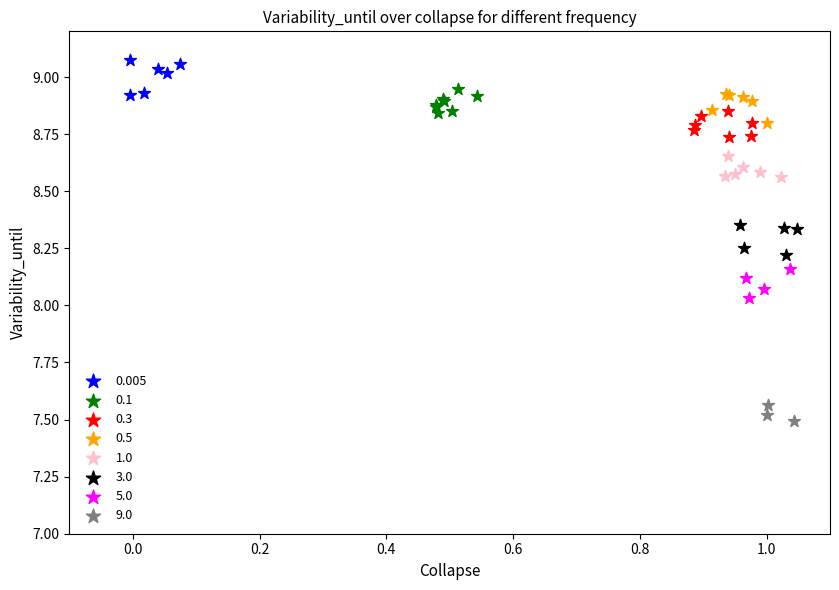

Which series contains the highest Y value?

0.005